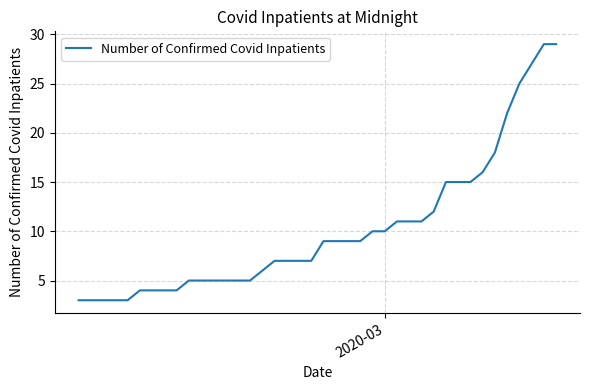

What is the difference between the maximum and second lowest values?

26